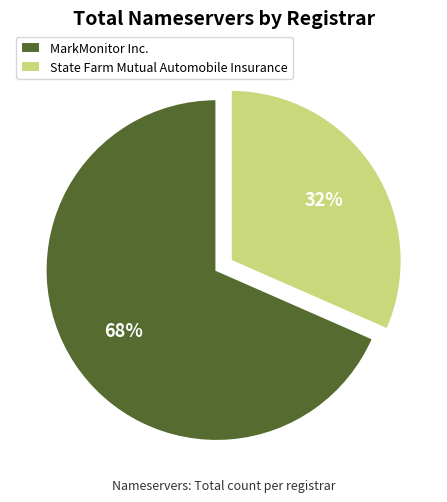

Does MarkMonitor Inc. represent more than half of the total?

Yes